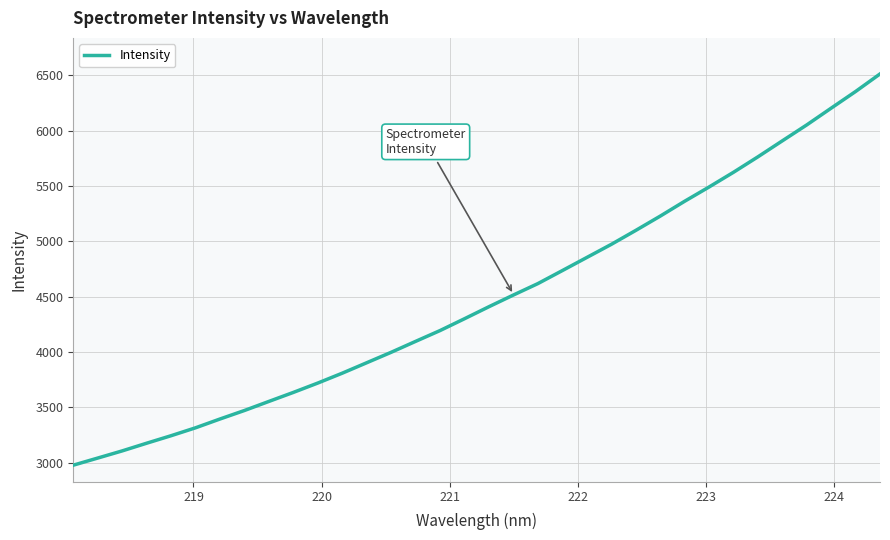

What is the difference between the maximum and minimum values?

3534.8